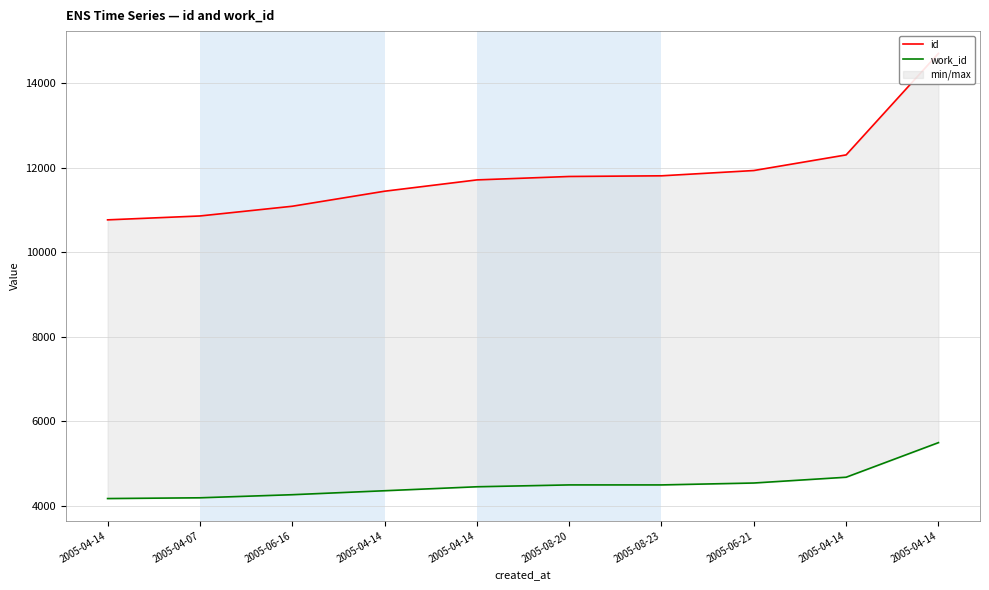

Which series has the largest range (max minus min)?

id